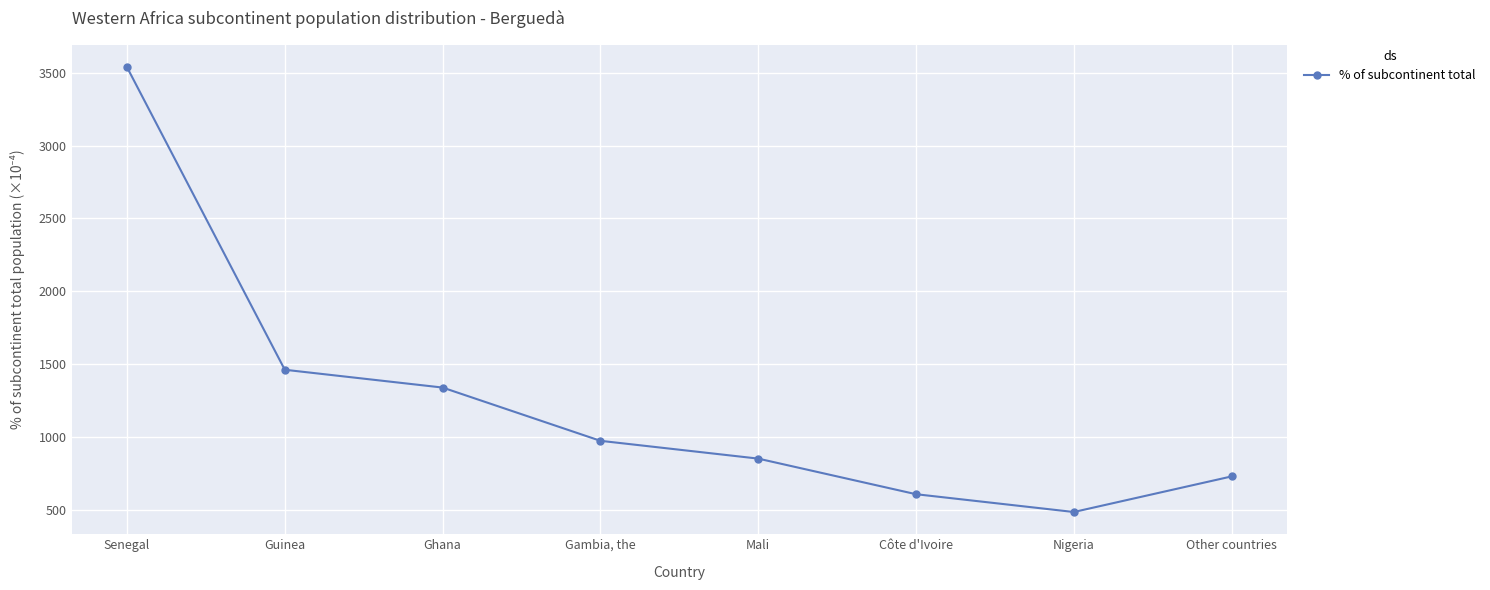

List the labels in order of value, smallest first.

Nigeria, Côte d'Ivoire, Other countries, Mali, Gambia, the, Ghana, Guinea, Senegal